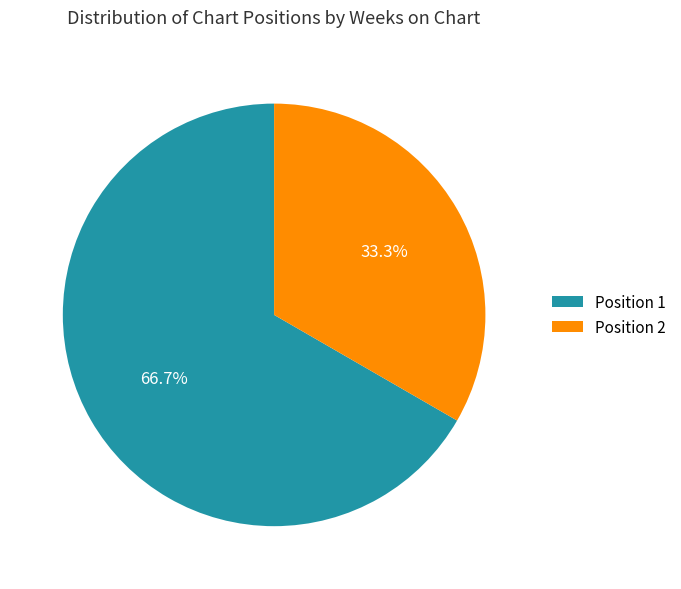

Which slice is the smallest?

Position 2